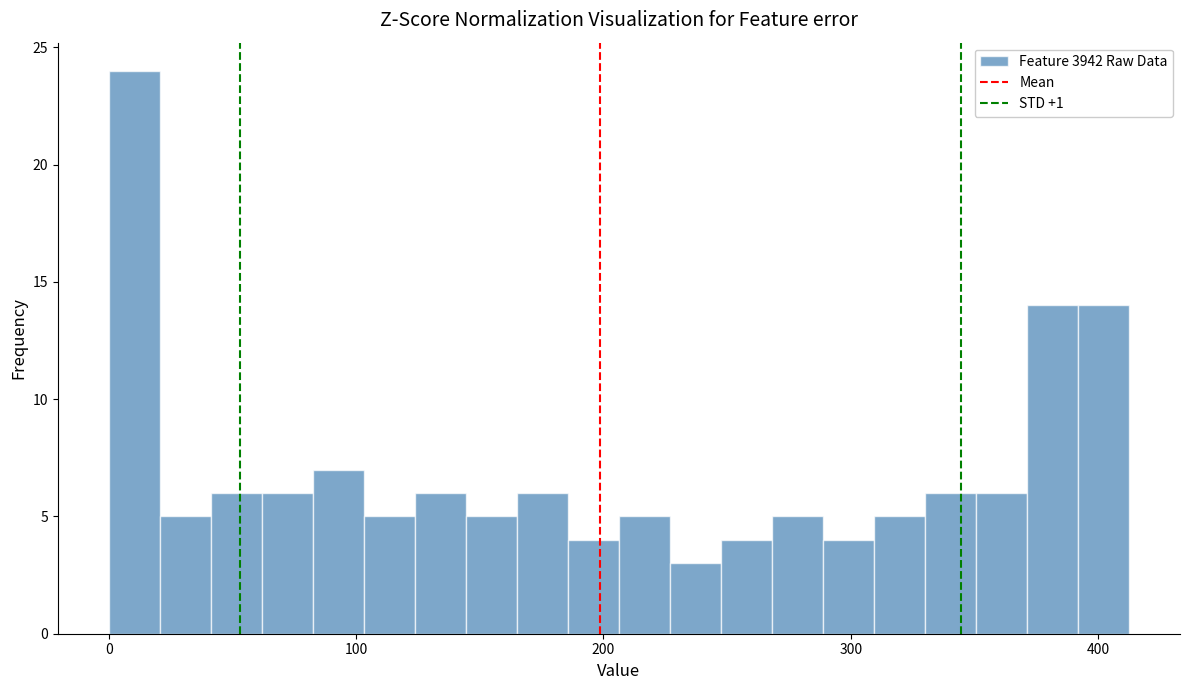

Read against the x-axis, roughly where is the centre of the tallest bar?

10